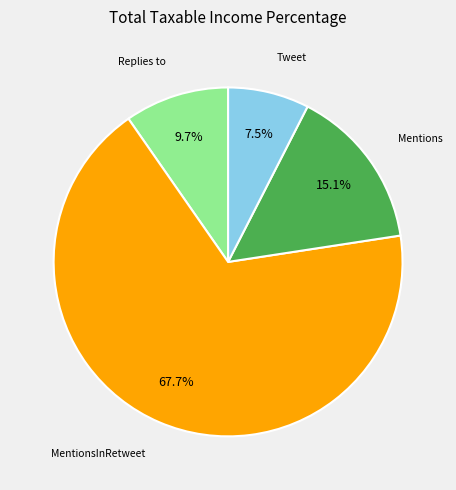

To the nearest percent, what is the average slice percentage?

25%